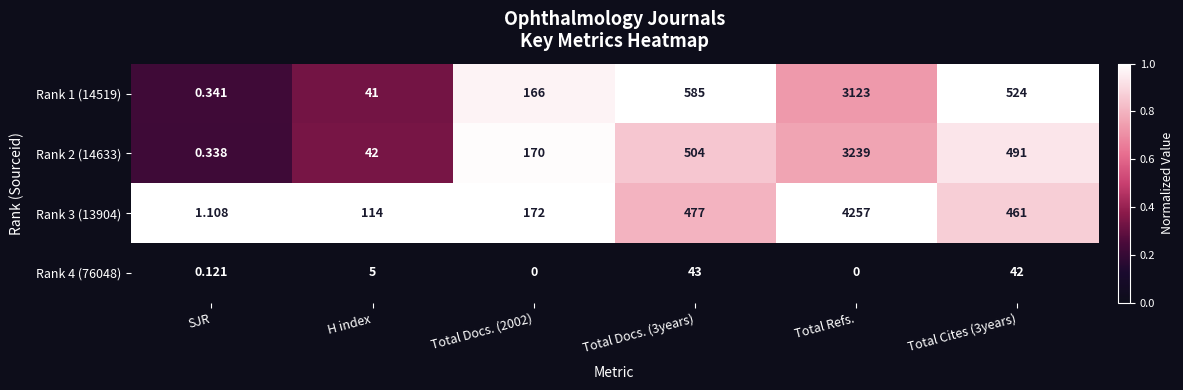

At which category does the chart reach its peak across all series?

Total Refs.